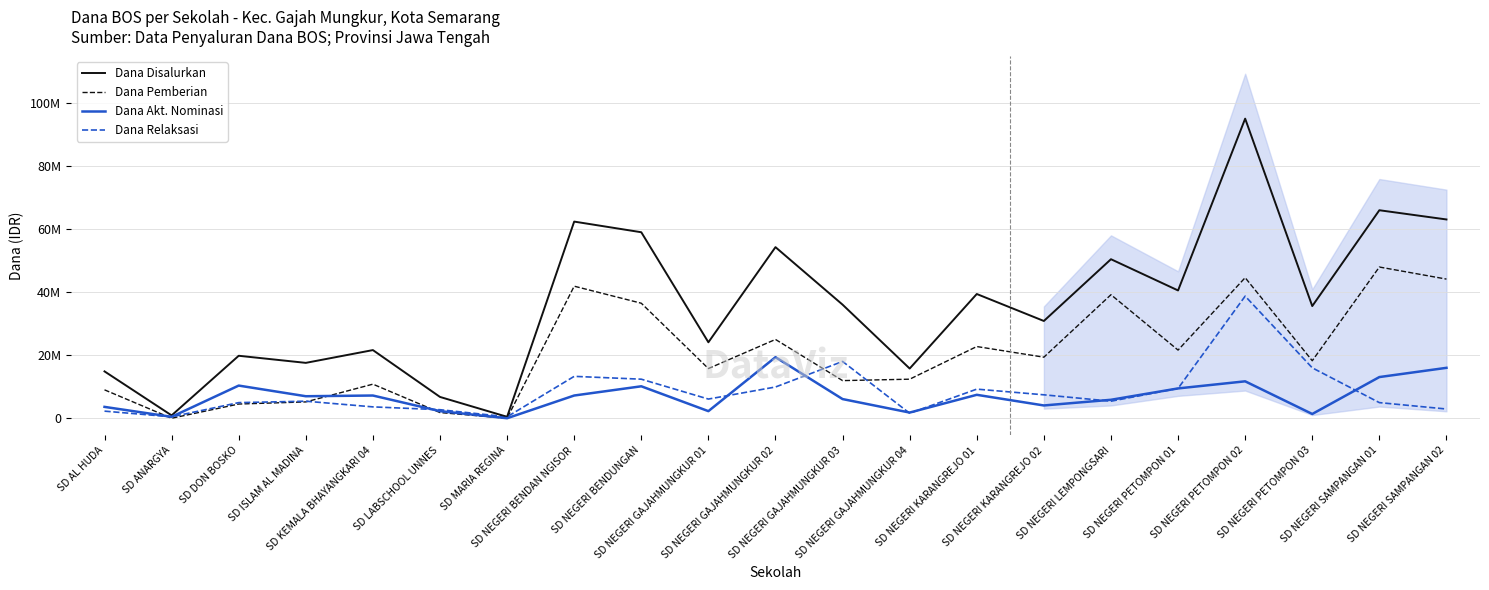

Read the Dana Akt. Nominasi value at SD NEGERI PETOMPON 01.

9450000